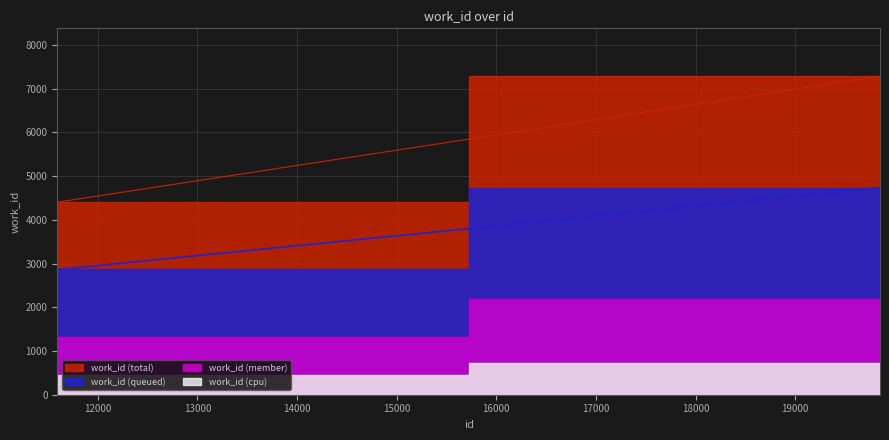

What is the difference between the maximum and second lowest values?

2889